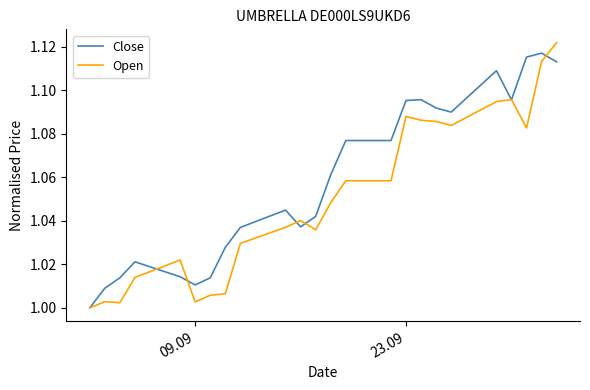

Which series has the largest range (max minus min)?

Open